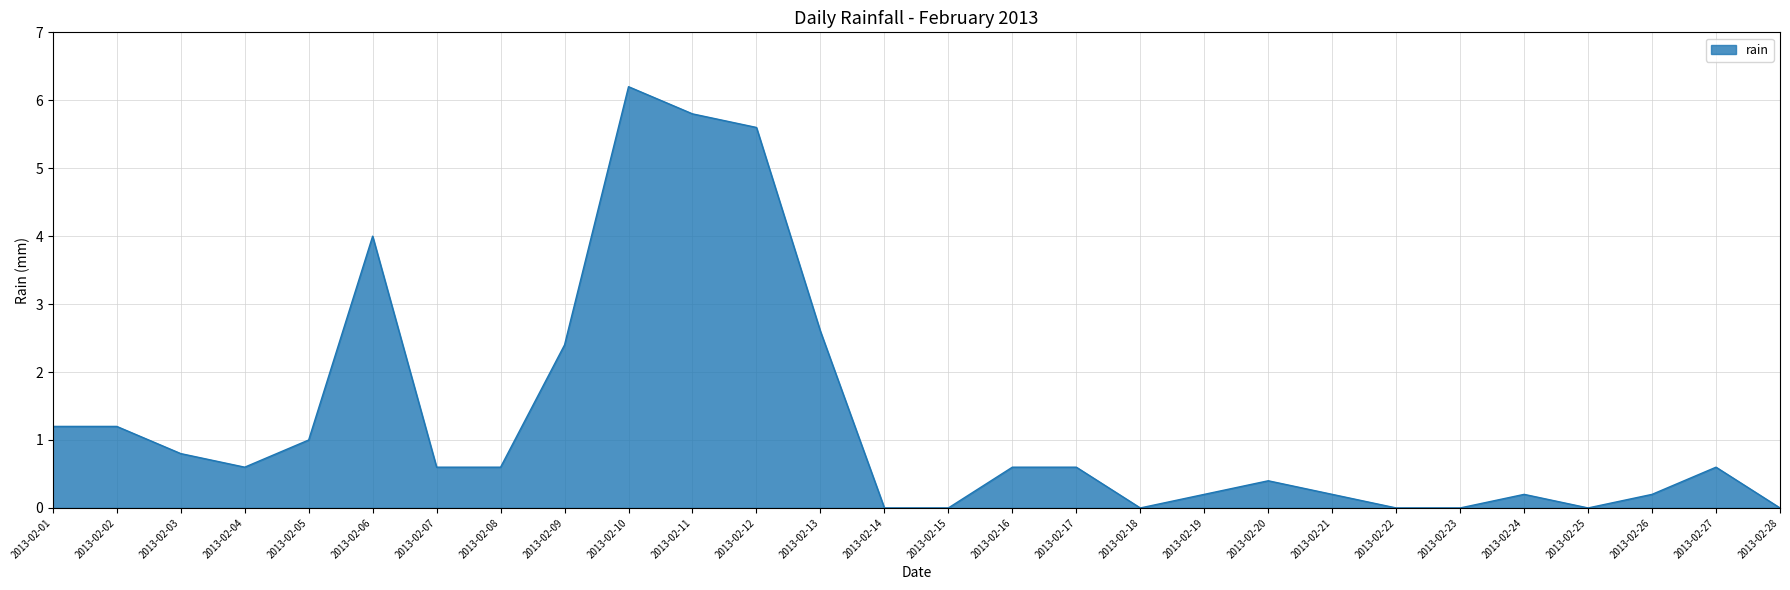

True or false: the data shows 0.6 at 2013-02-04.

True